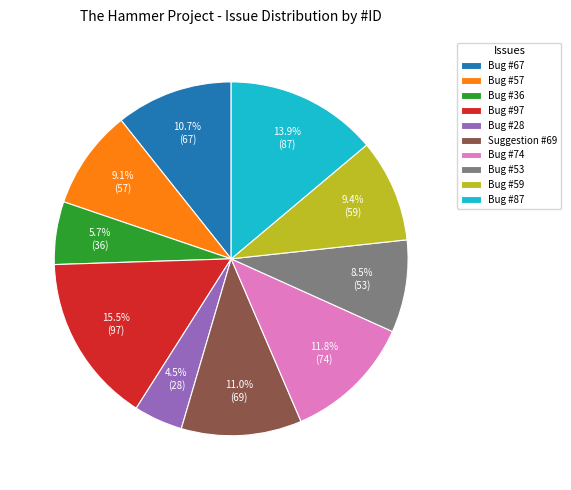

Between Bug #57 and Bug #53, which is larger?

Bug #57